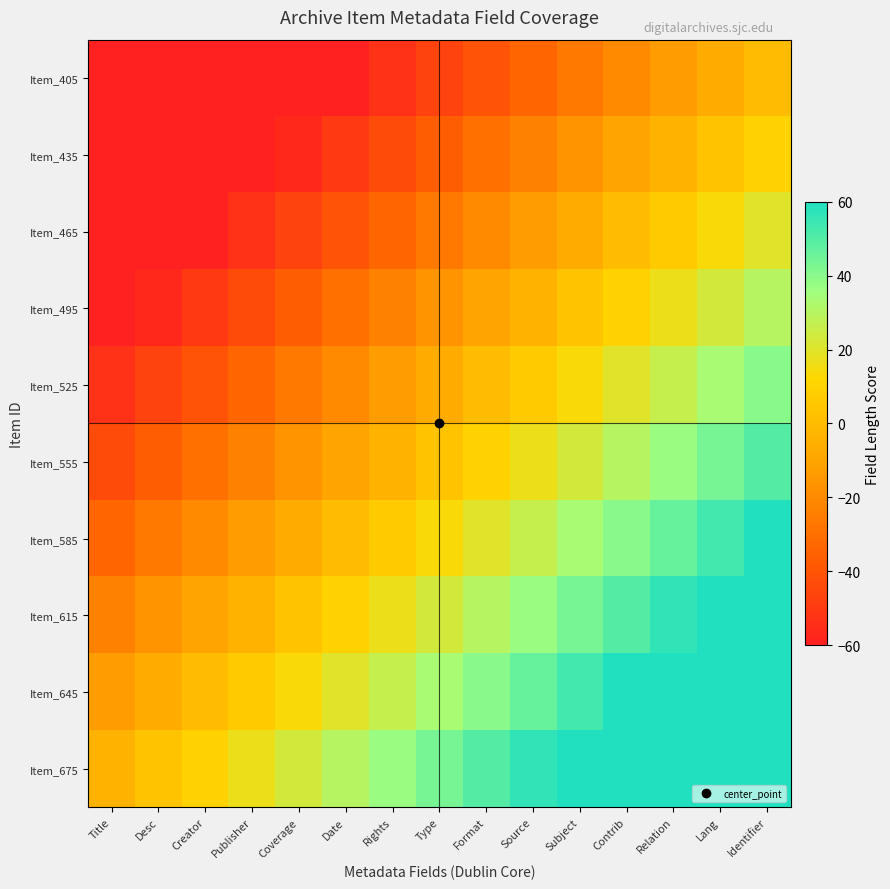

How many categories are shown in the chart?

15